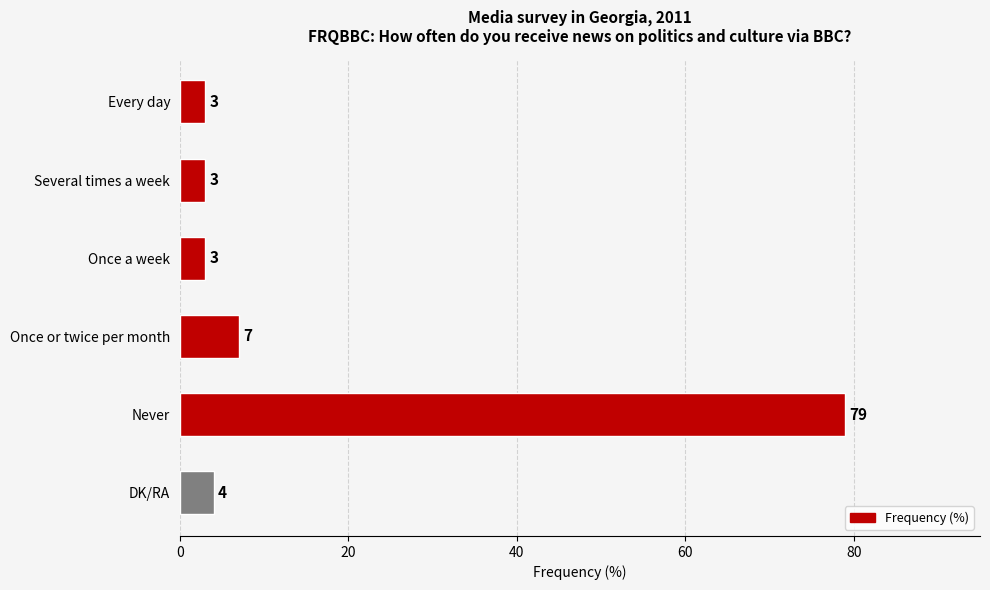

What is the change in value from Never to DK/RA?

-75